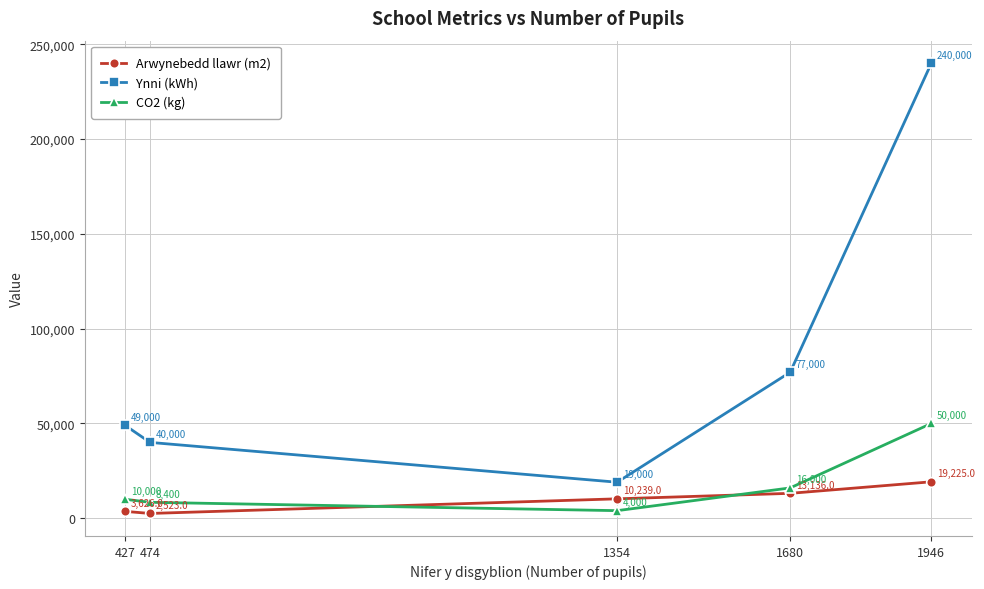

Which series has the largest range (max minus min)?

Ynni (kWh)